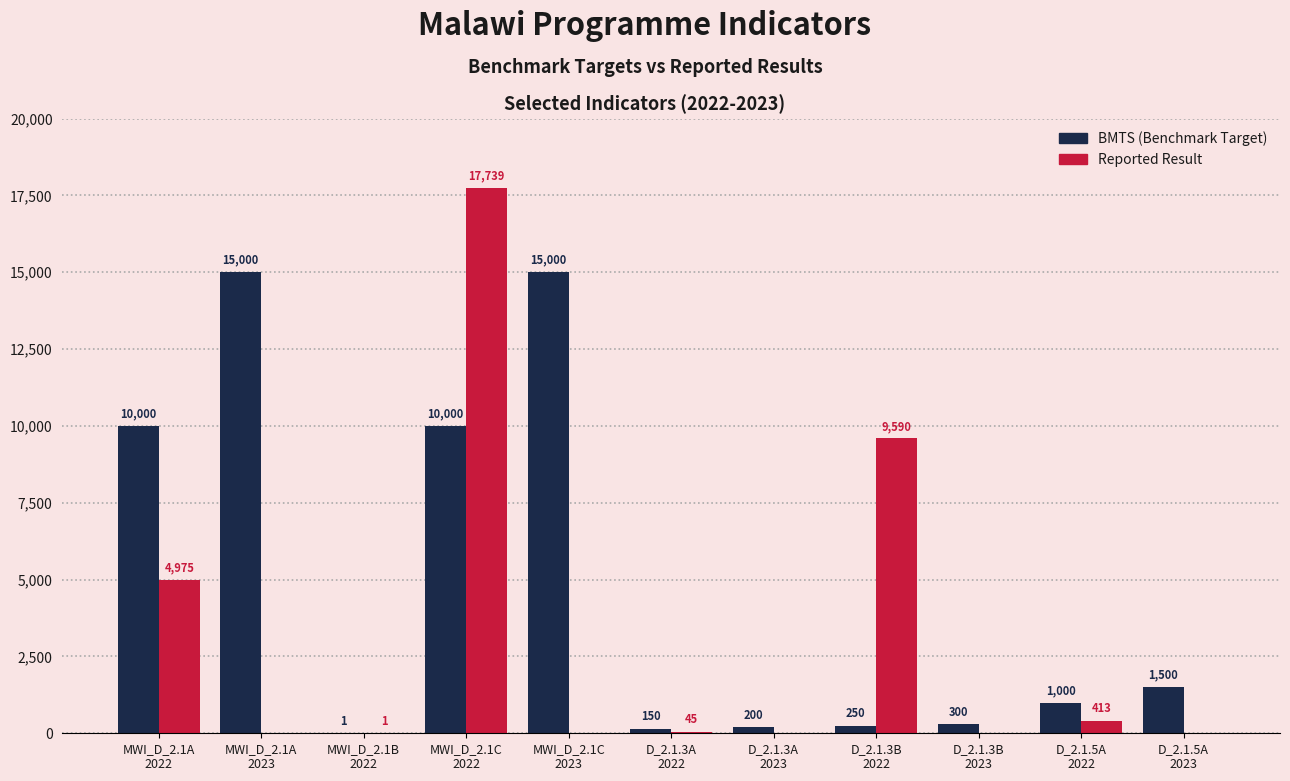

Reading left to right, transcribe all the data shown in this chart.

BMTS (Benchmark Target): 10000	15000	1	10000	15000	150	200	250	300	1000	1500
Reported Result: 4975	0	1	17739	0	45	0	9590	0	413	0